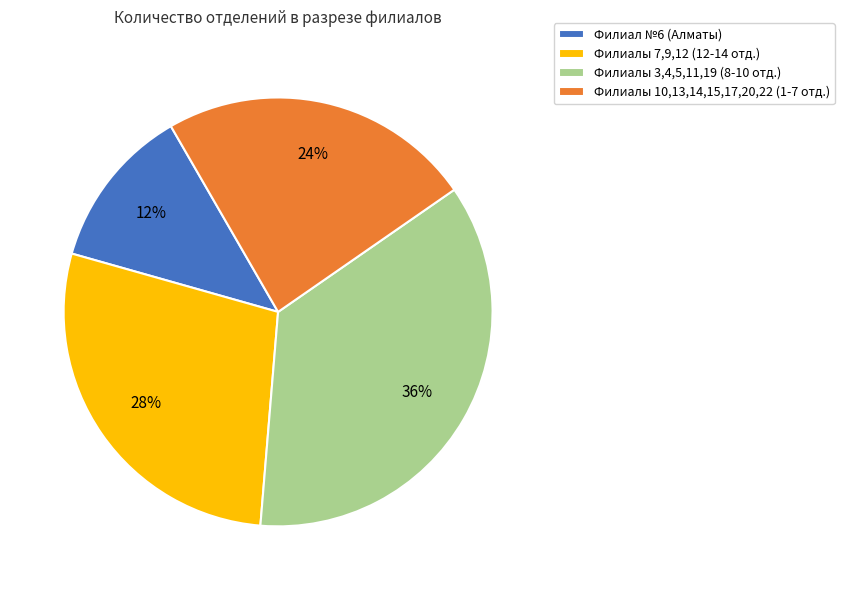

Is there any slice that represents more than half of the pie?

No